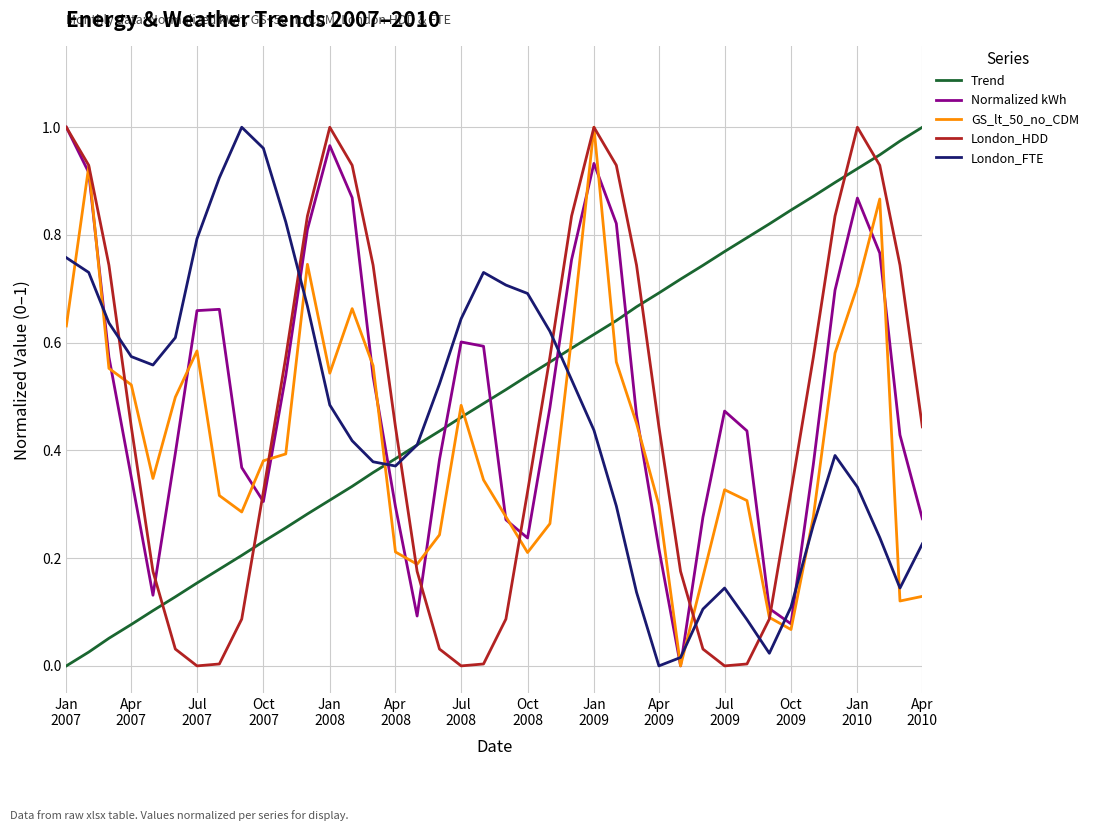

What are all the series names shown in the legend?

Trend, Normalized kWh, GS_lt_50_no_CDM, London_HDD, London_FTE